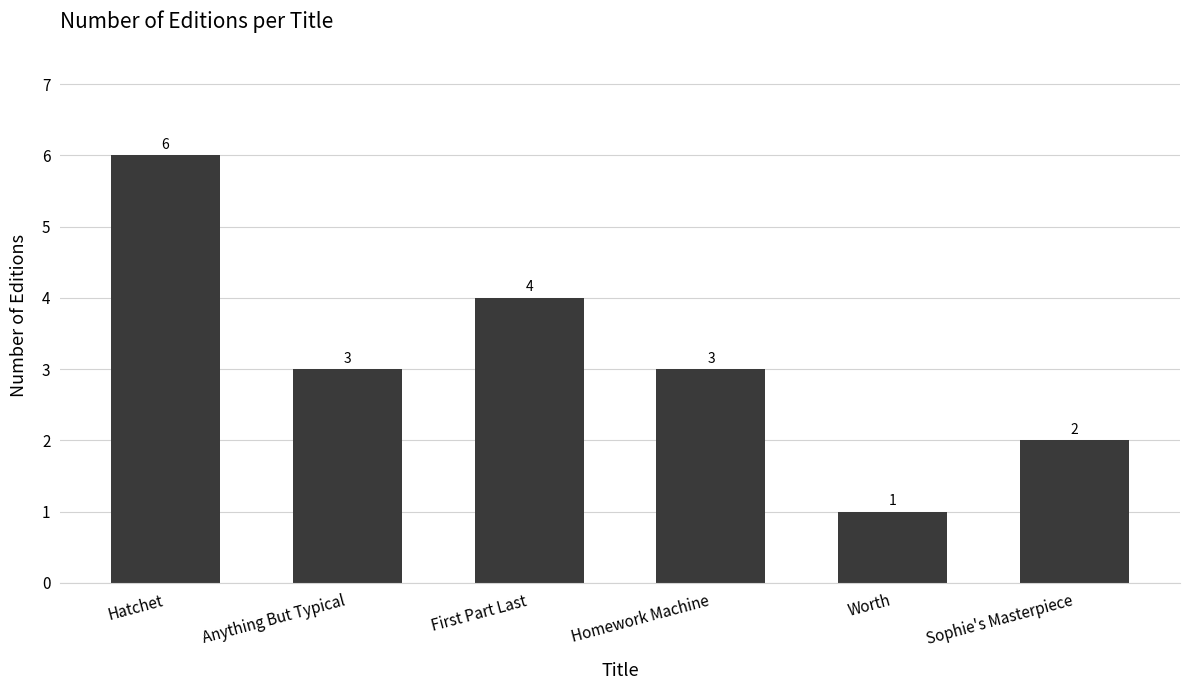

What is the label of the 6th bar from the right?

Hatchet